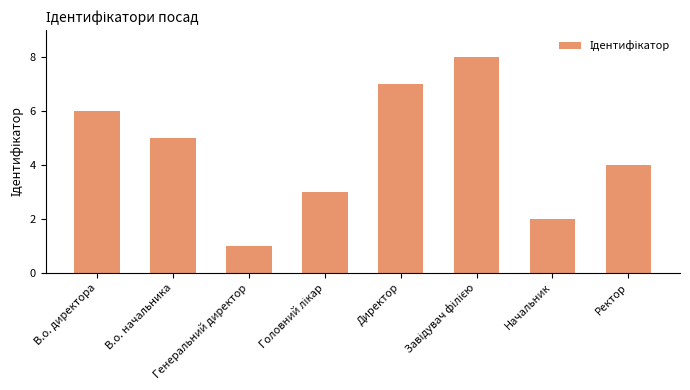

What is the greatest value displayed?

8